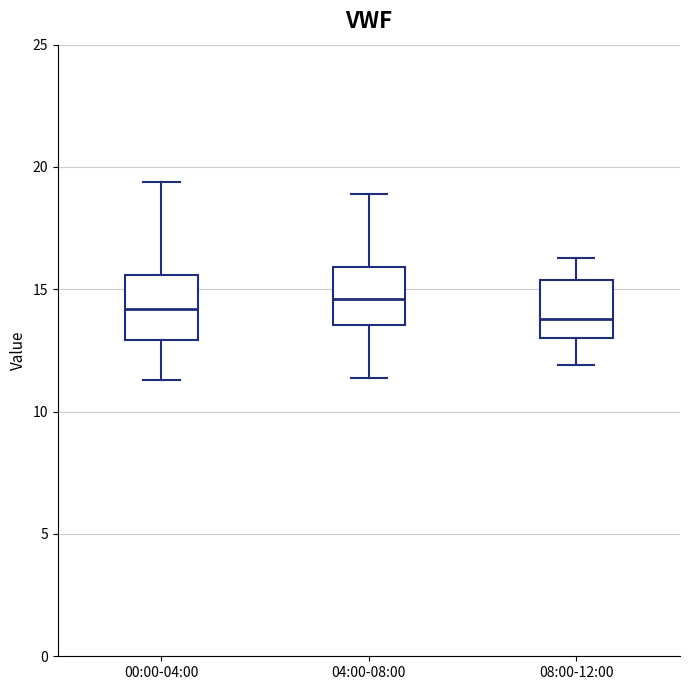

Reading left to right, transcribe this box plot: for each box, give where its median line is, the range the box spans, and where its two whiskers end, as read against the y-axis. The values are not printed on the chart, so give them approximately, as read against the axis.

00:00-04:00: median 14.0, box 13.0 to 15.5, whiskers 11.5 to 19.5
04:00-08:00: median 14.5, box 13.5 to 16.0, whiskers 11.5 to 19.0
08:00-12:00: median 14.0, box 13.0 to 15.5, whiskers 12.0 to 16.5